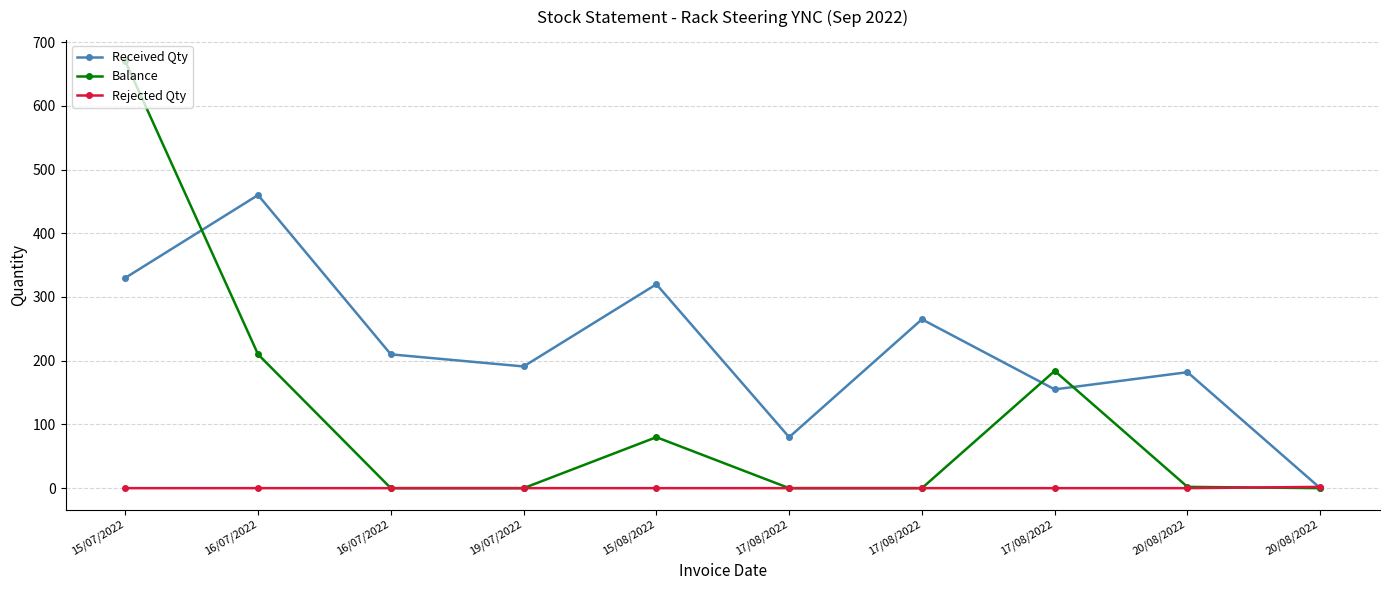

Which series ends up on top after the final intersection of Rejected Qty and Balance?

Rejected Qty